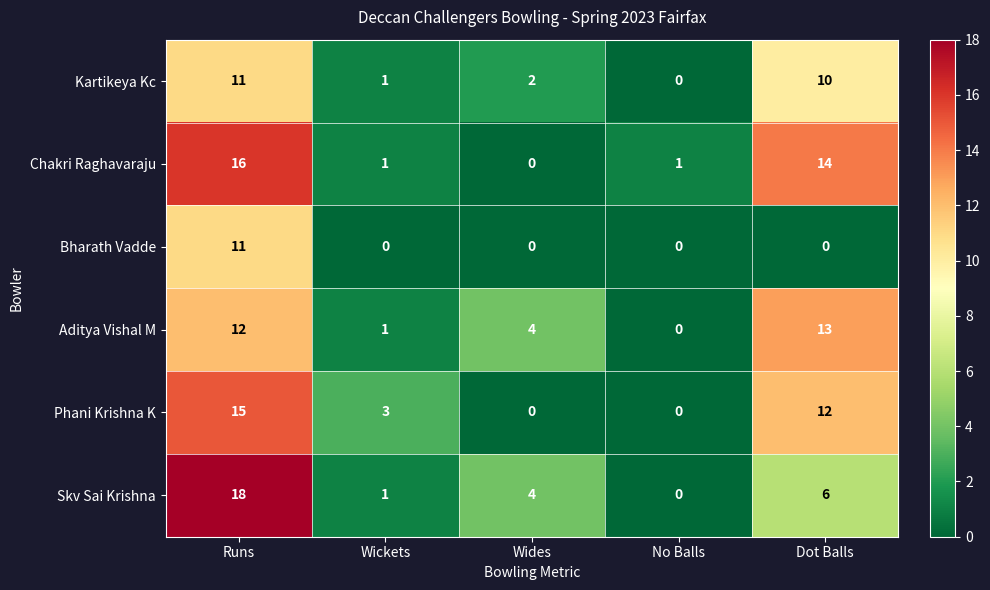

At which category does the chart reach its peak across all series?

Runs